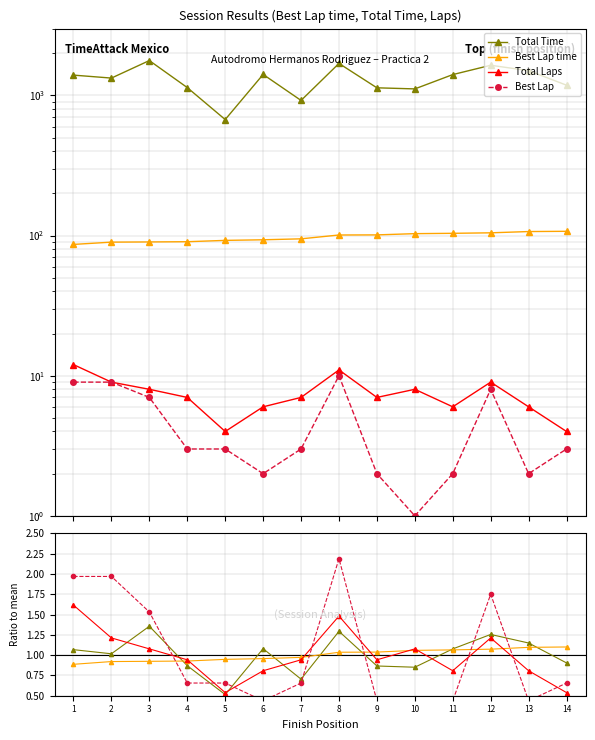

What is the smallest value displayed?

0.2